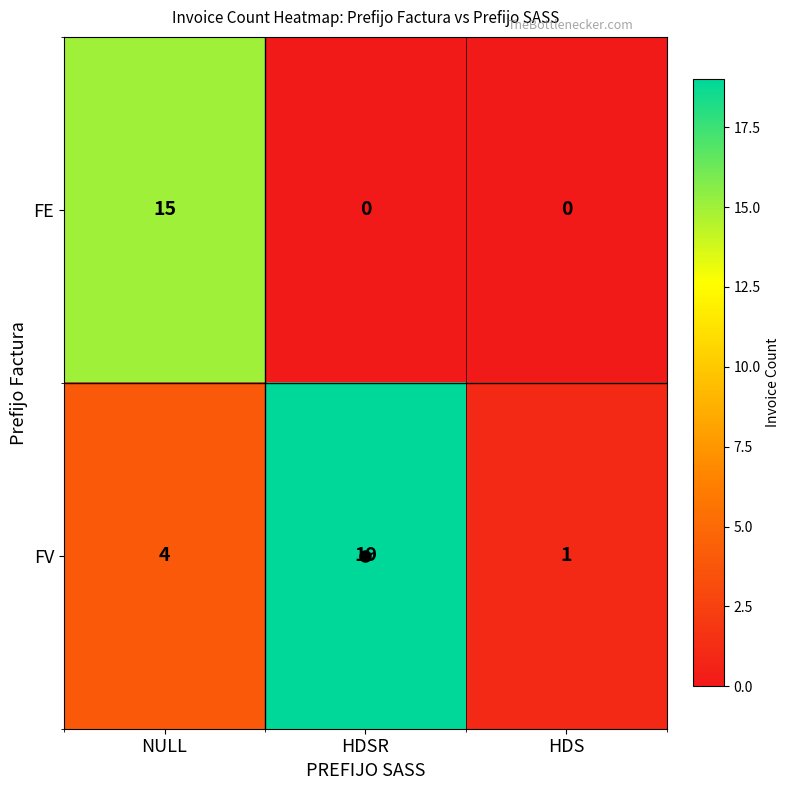

What is the sum of the FE values at HDSR and NULL?

15